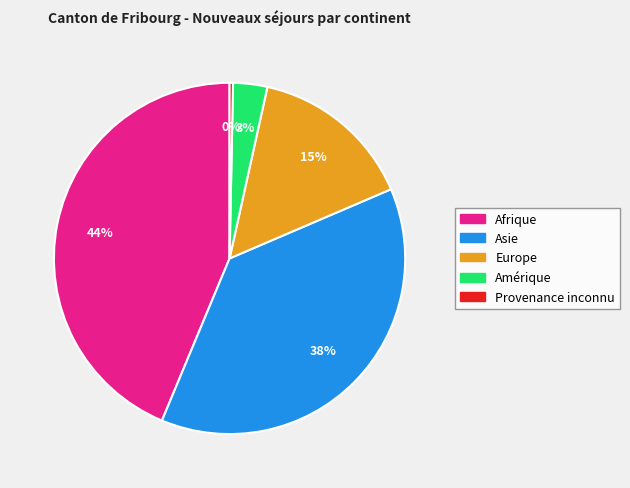

Does any single category account for the majority?

No